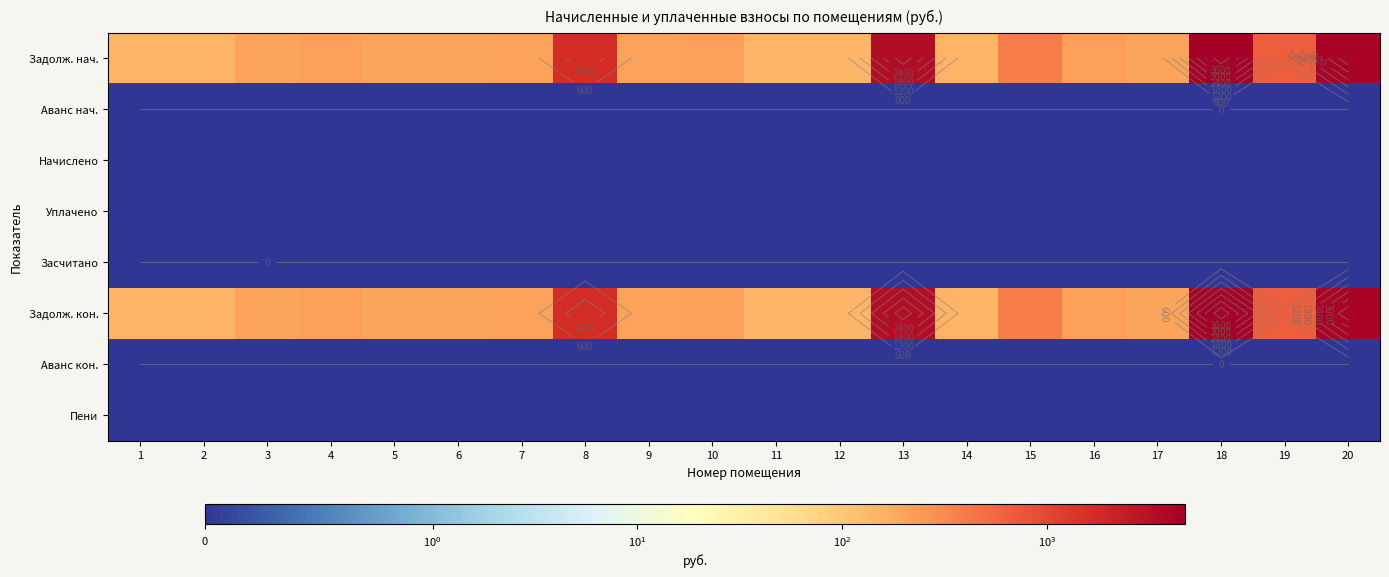

Which has a higher value, 16 or 18?

18